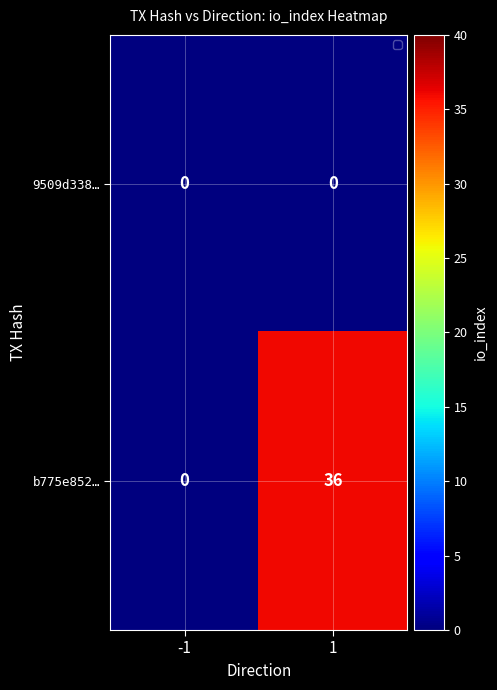

Rank the series by their maximum value, from lowest to highest.

9509d338…, b775e852…